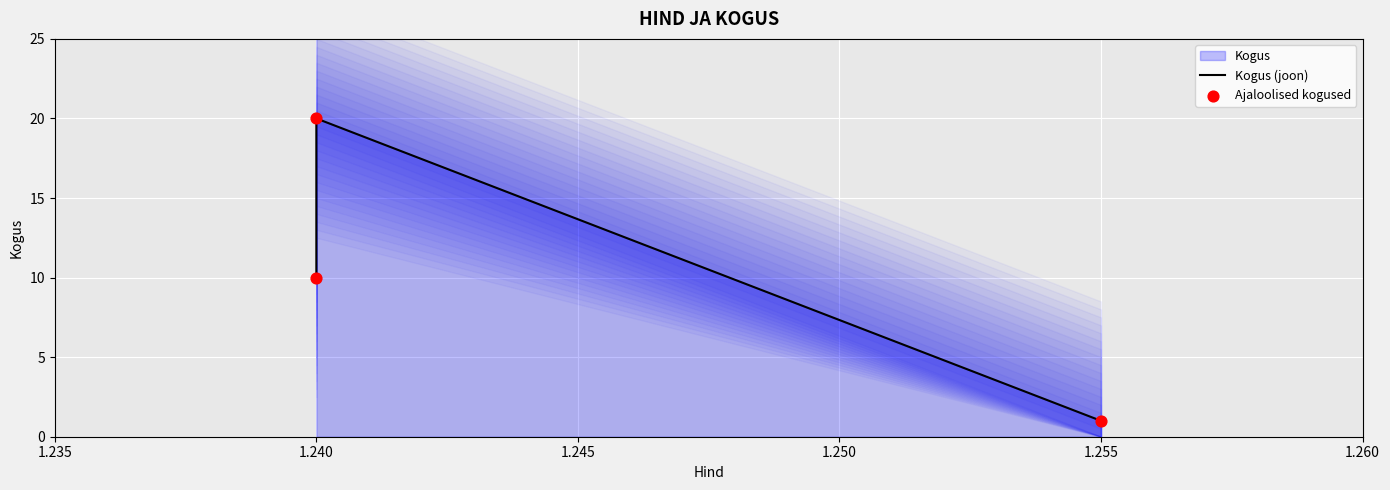

Is the value of Ajaloolised kogused at 1.240 greater than the value of Kogus (joon) at 1.240?

No